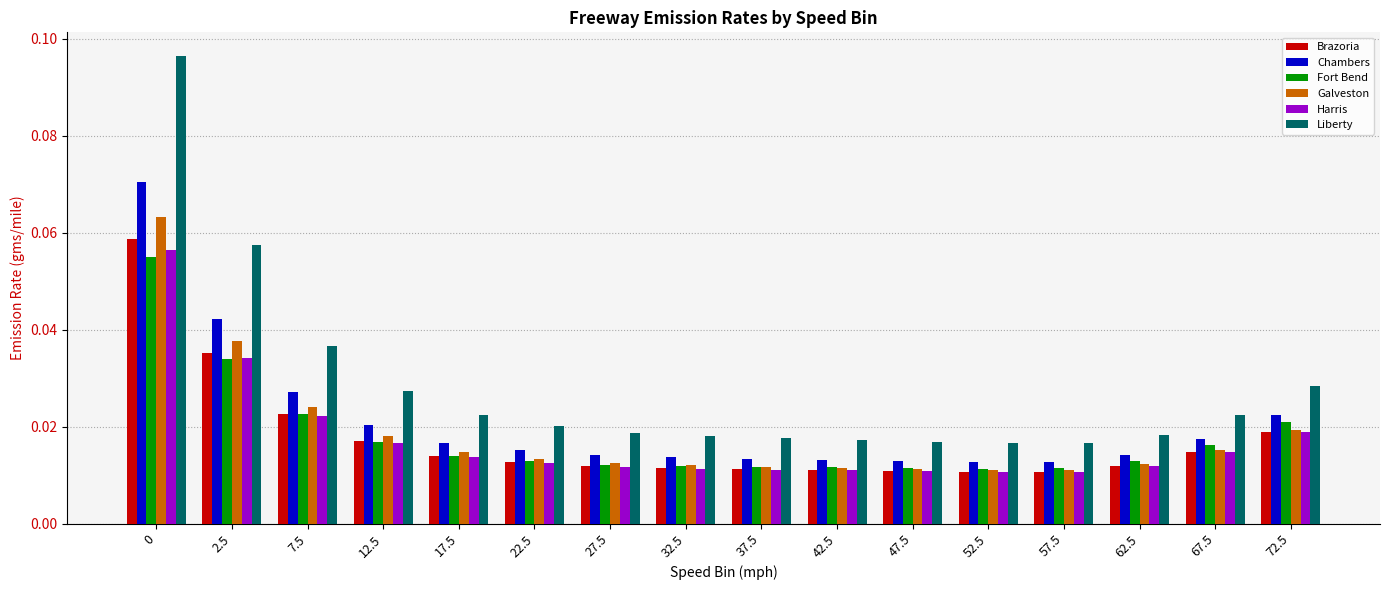

What is the sum of all Galveston values?

0.3